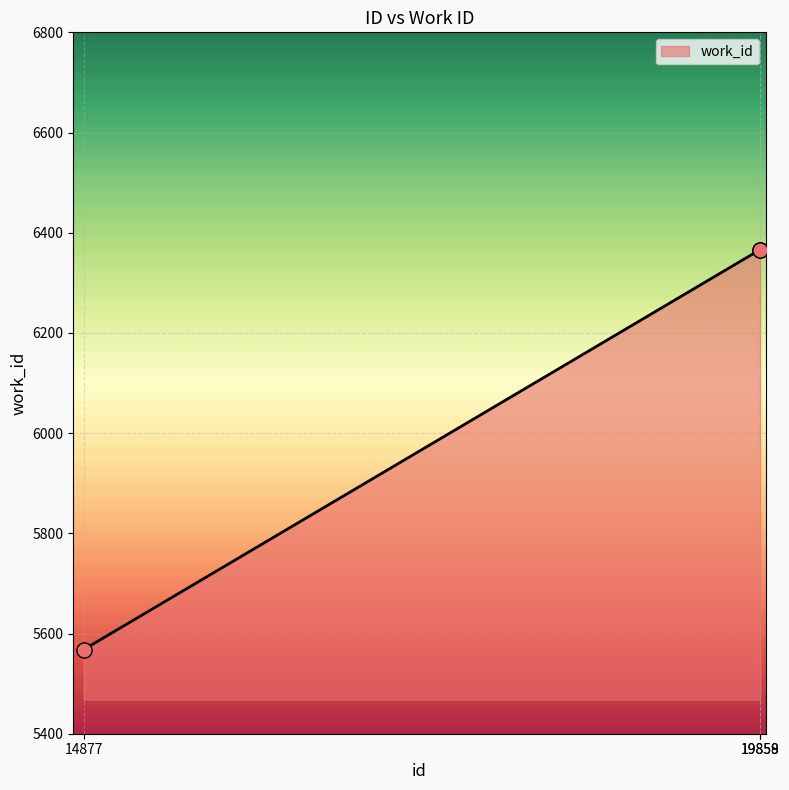

What is the change in value from 14877 to 19858?

+798